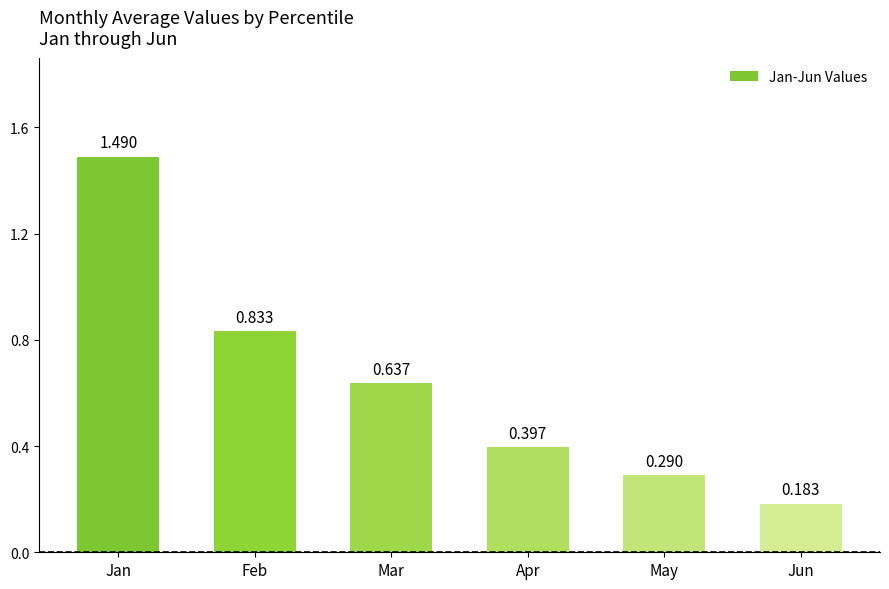

Rank the categories by value from lowest to highest.

Jun, May, Apr, Mar, Feb, Jan